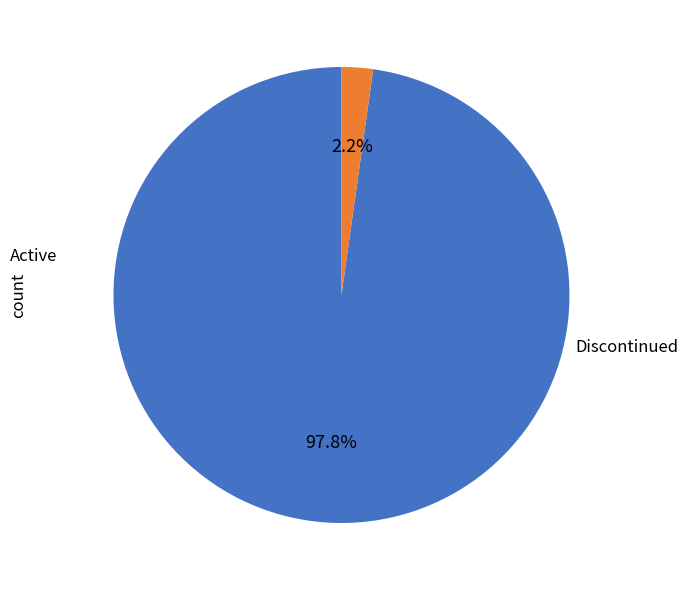

Does any single category account for the majority?

Yes